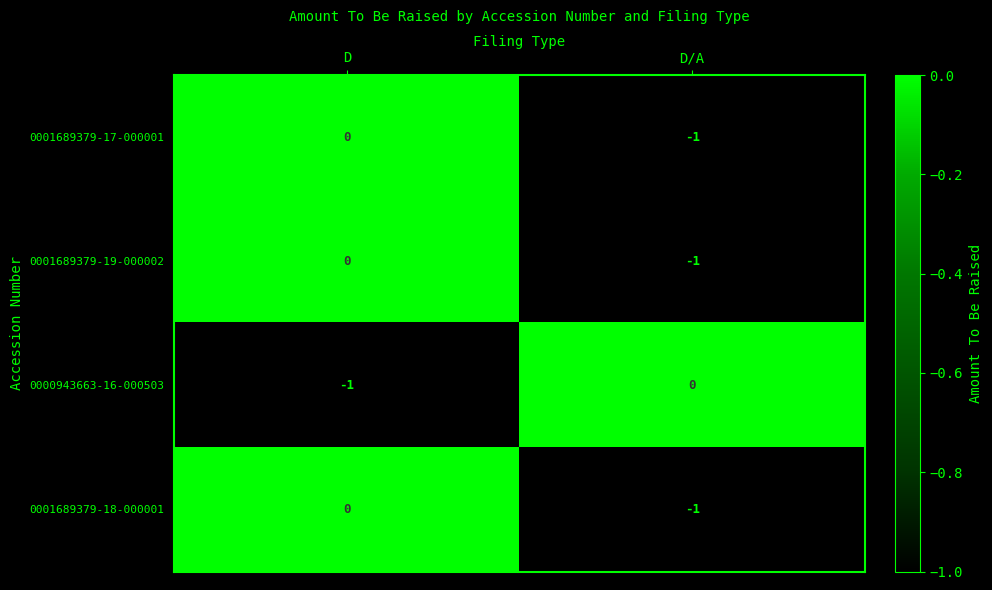

List the labels in order of 0001689379-18-000001 value, smallest first.

D/A, D